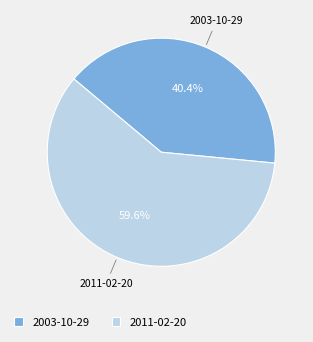

Does 2003-10-29 account for over 50% of the chart?

No